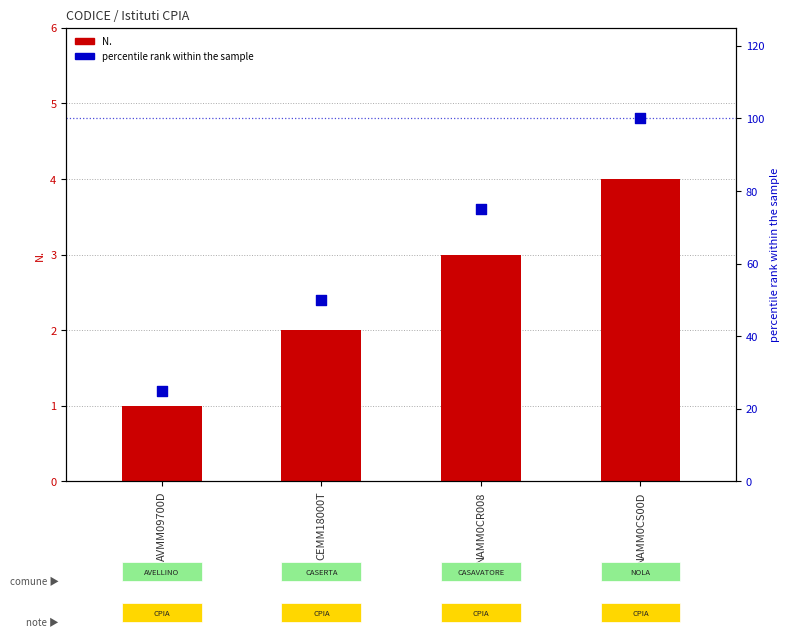

What is the total value across all series at CEMM18000T?

52